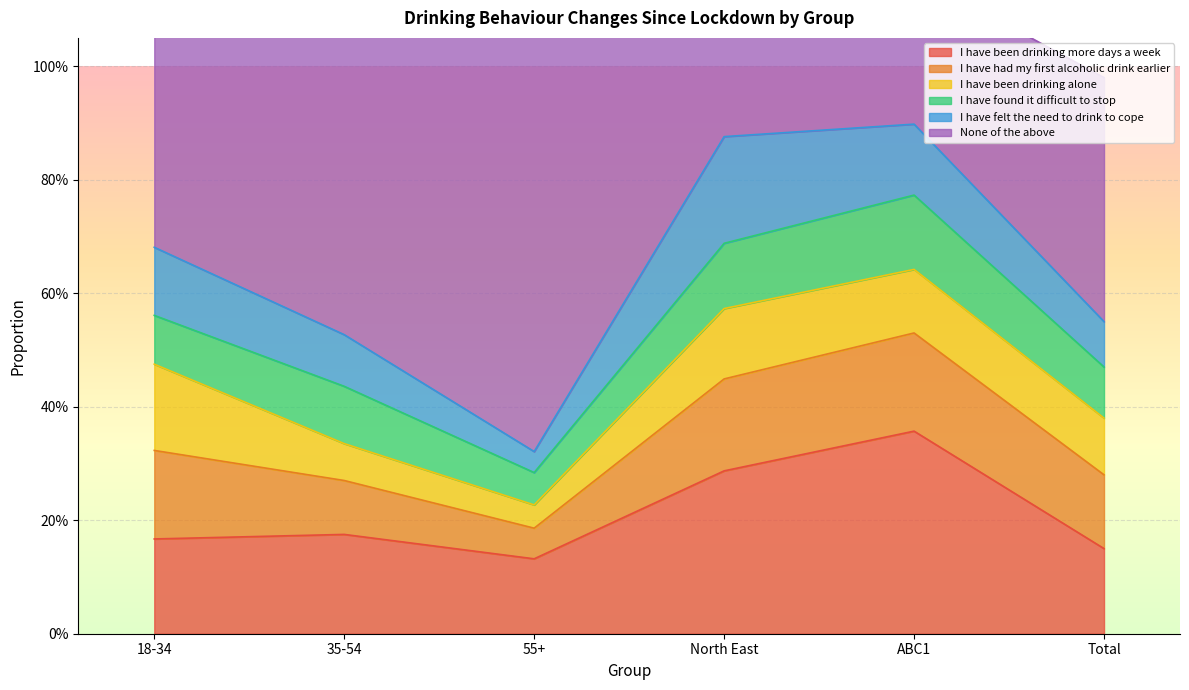

How many interior local valleys does the None of the above series have?

1